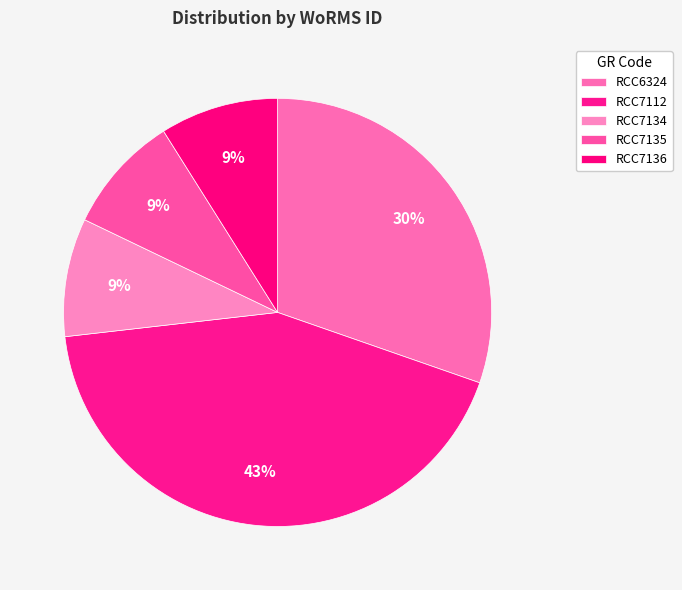

How many slices are in this pie chart?

5